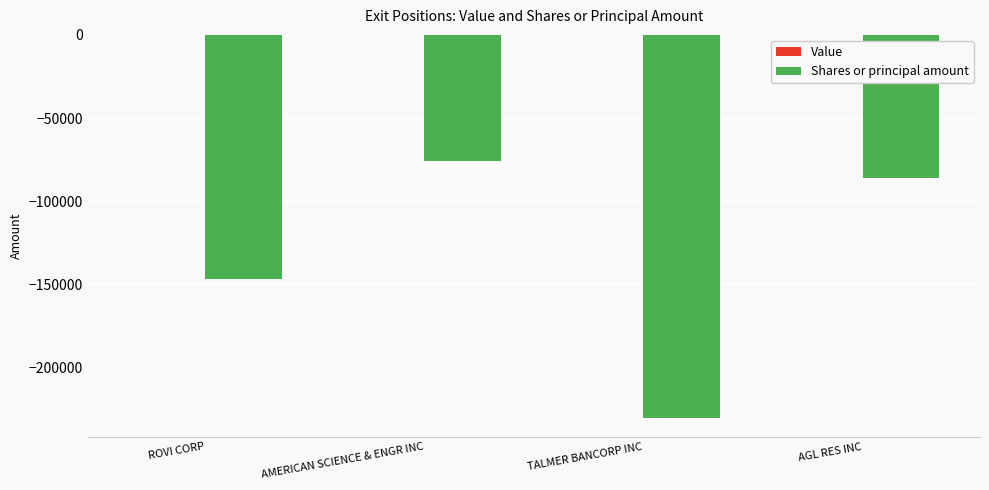

The chart shows a value of -47940 at TALMER BANCORP INC. True or false?

False